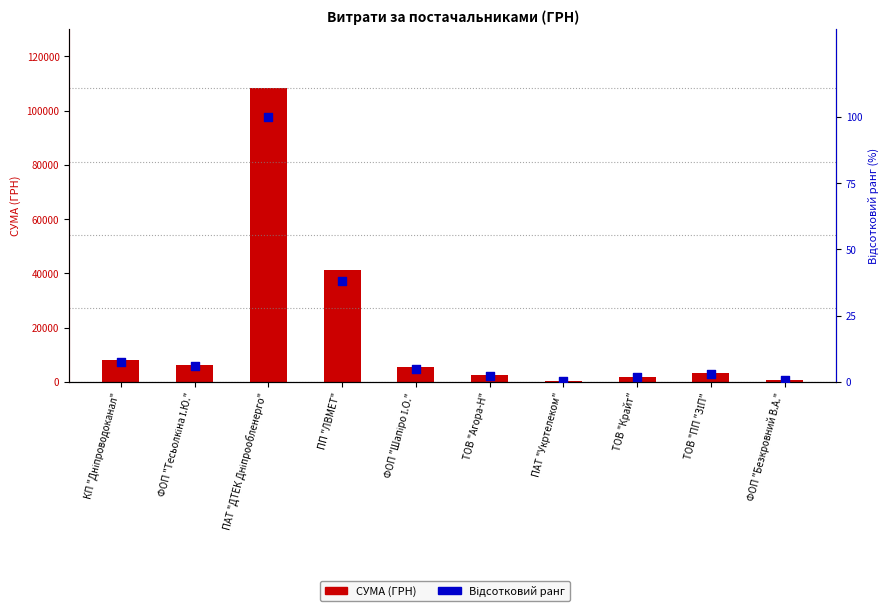

Which series contains the highest Y value?

СУМА (ГРН)